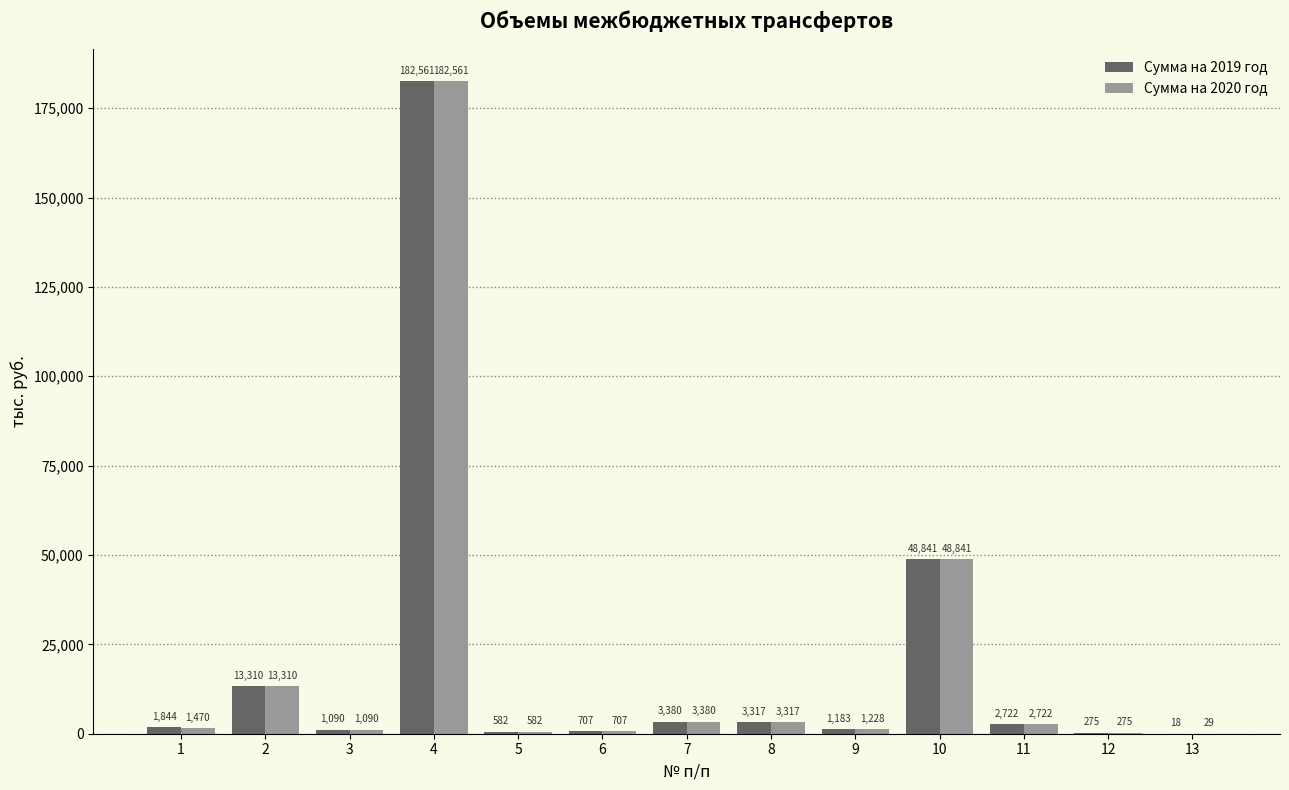

At which category is the sum across all series the highest?

4